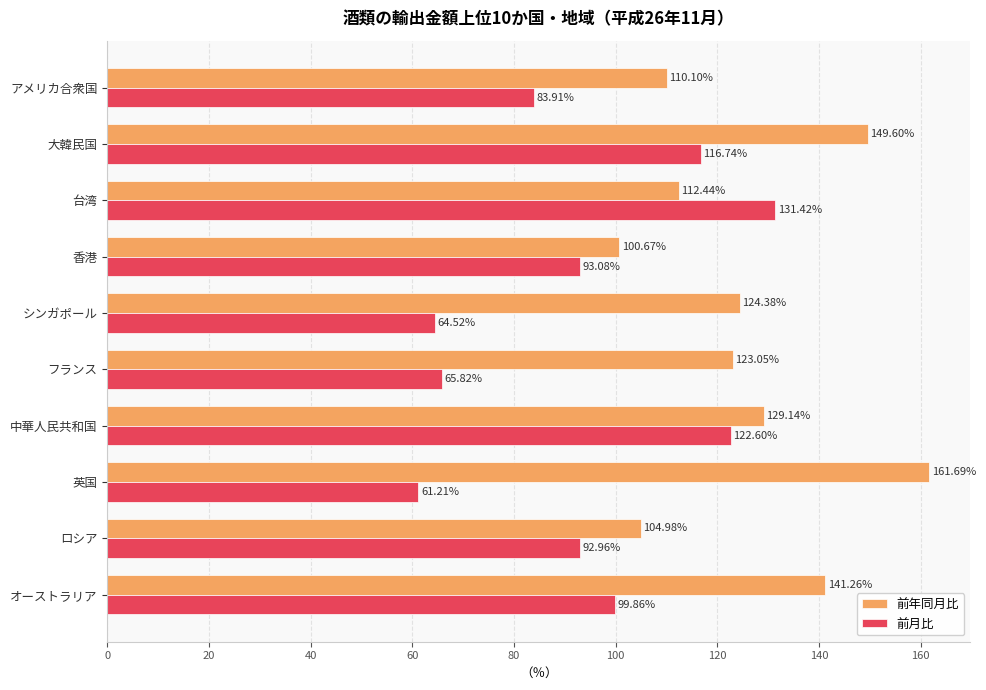

At which label is 前年同月比 closest to 131?

中華人民共和国